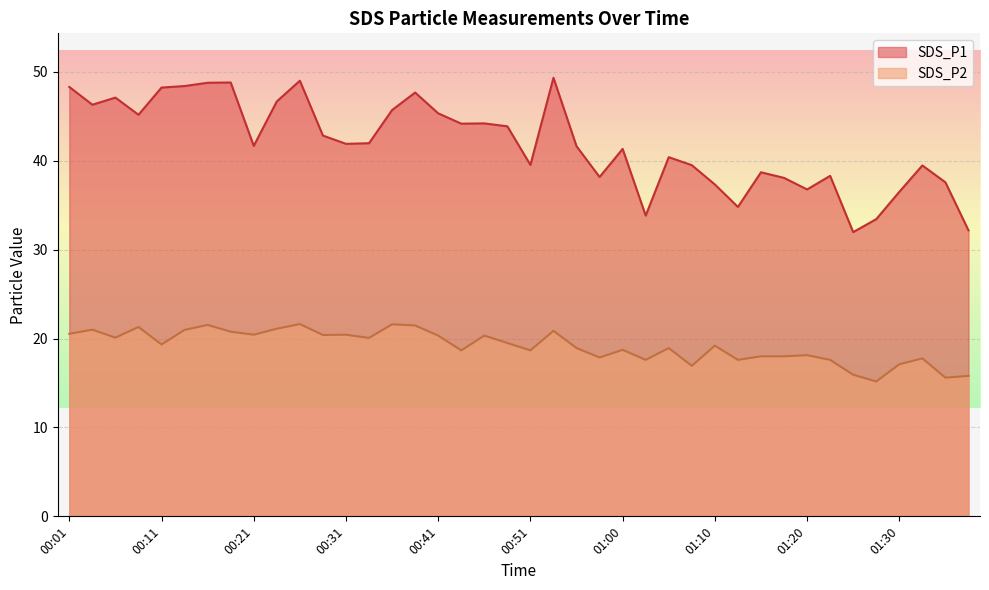

Between 00:58 and 00:23, which is larger?

00:23